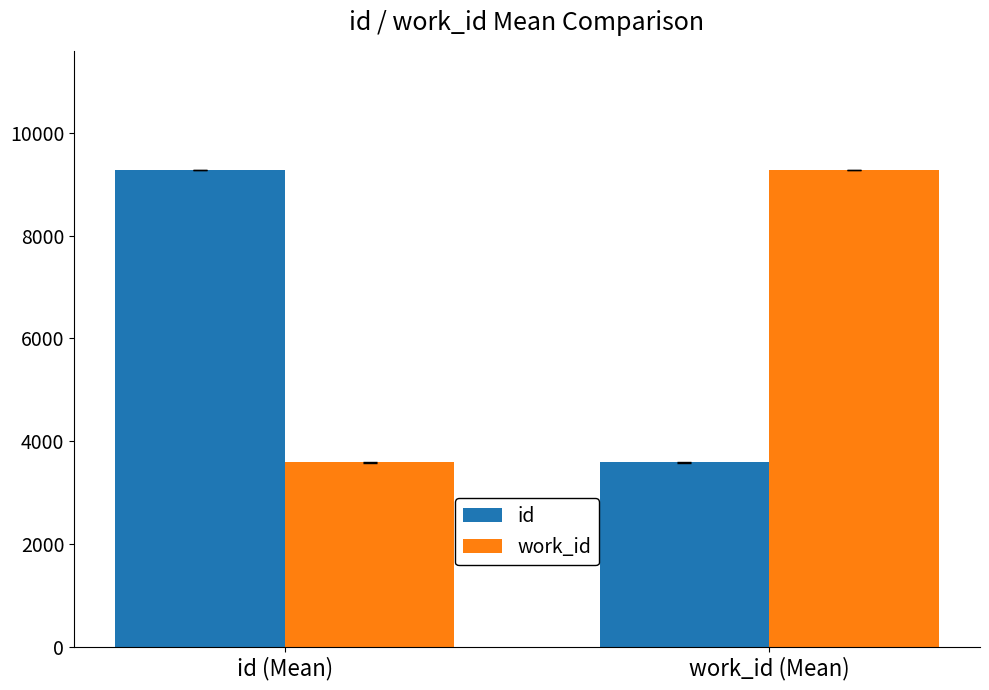

Reading left to right, extract all data points from this chart.

id: 9281.5	3586.4
work_id: 3586.4	9281.5